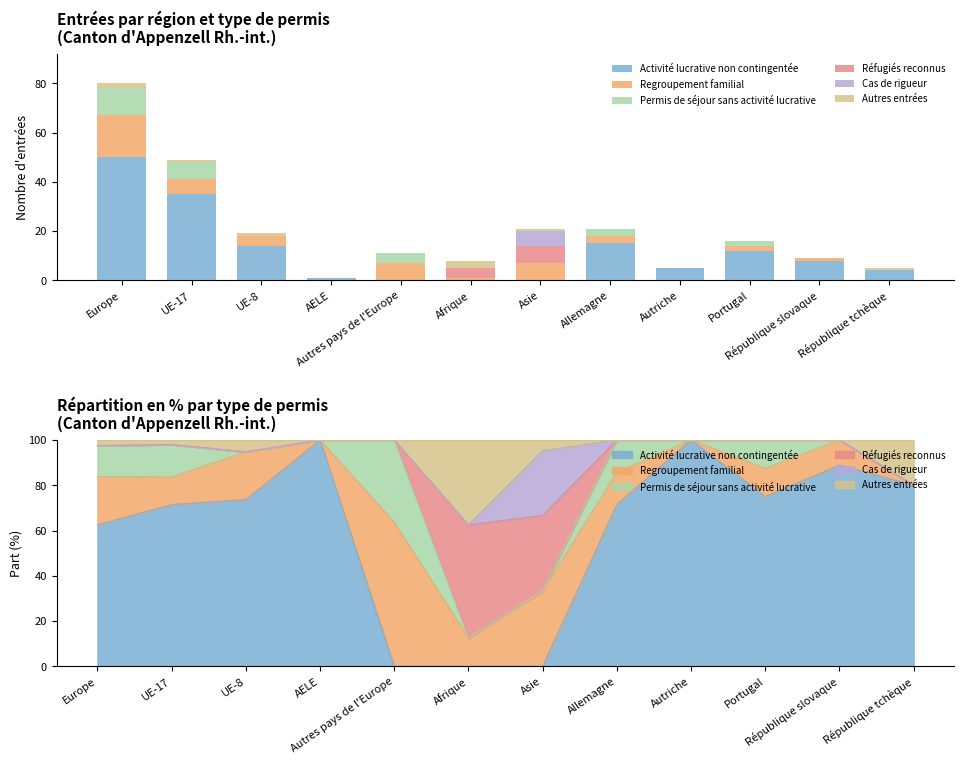

What is the total value across all series at Europe?

80